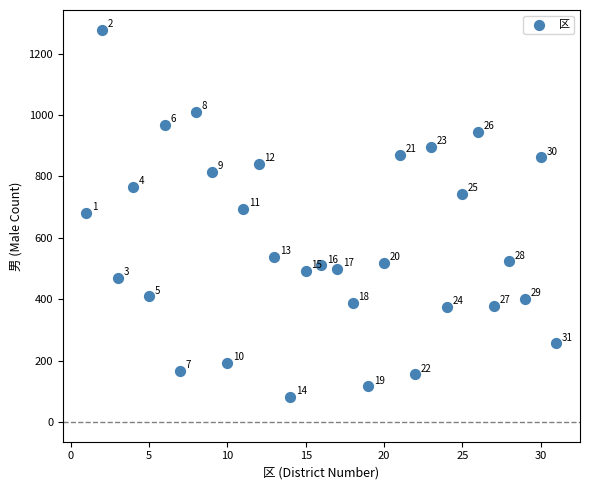

What is the range of X values (max minus min)?

30